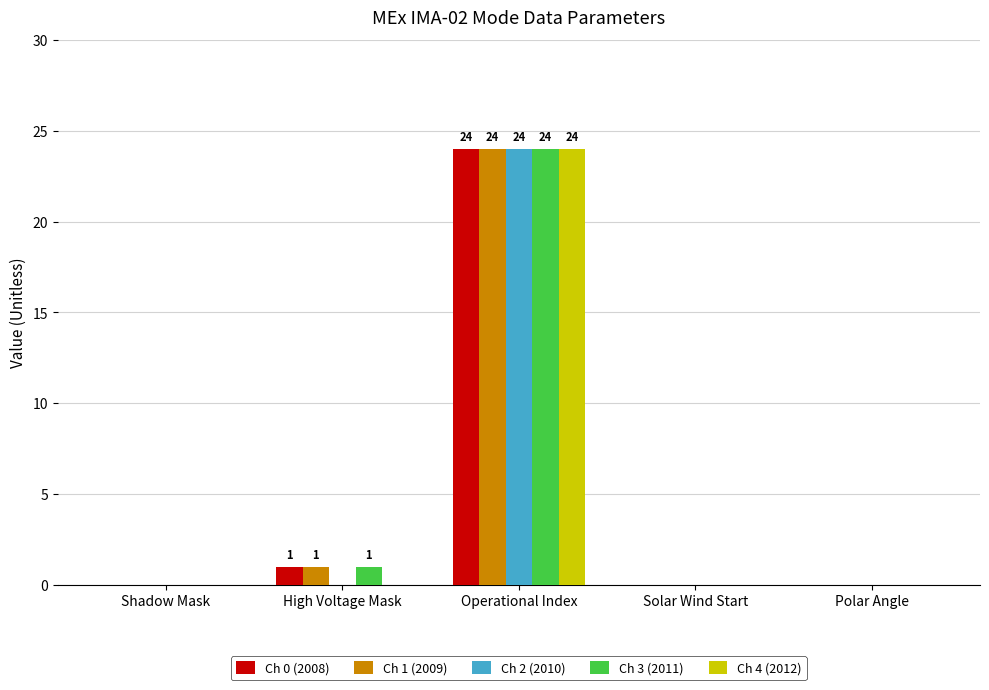

Are the bars grouped side by side (vs. stacked)?

Yes